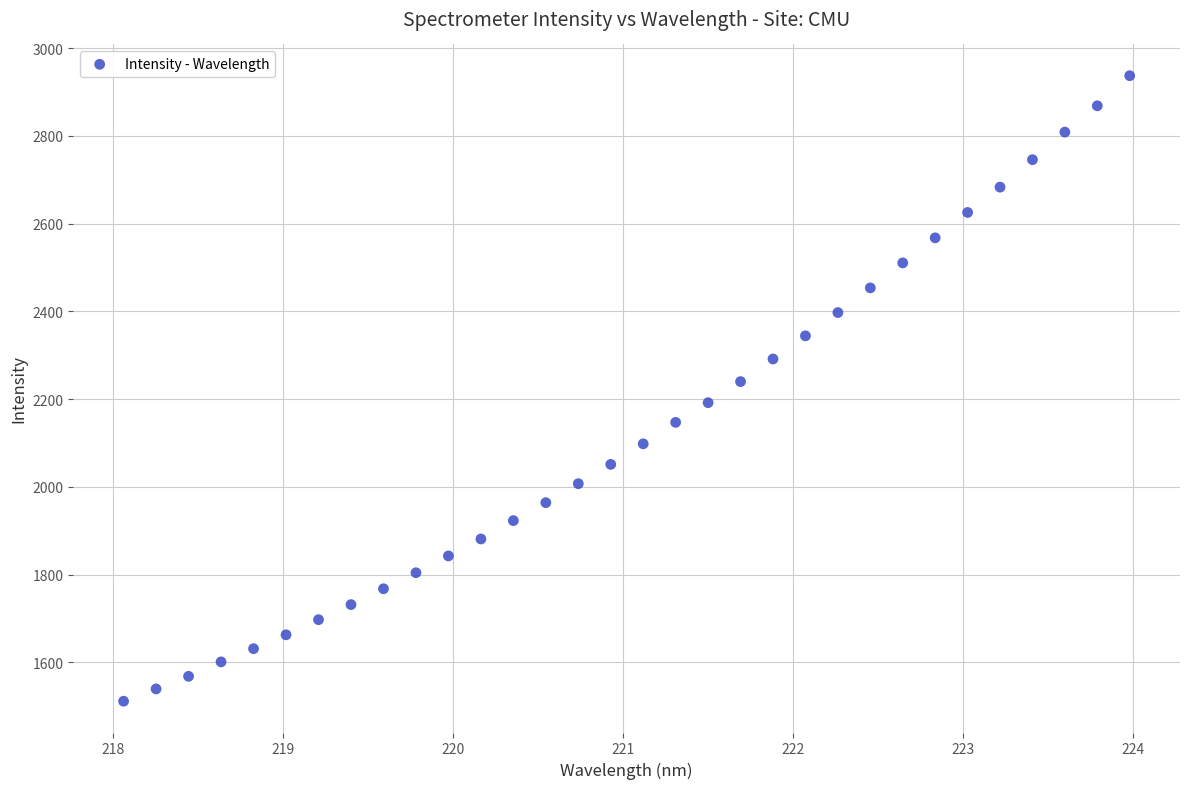

What Y value in the scatter plot is closest to 2224?

2240.0